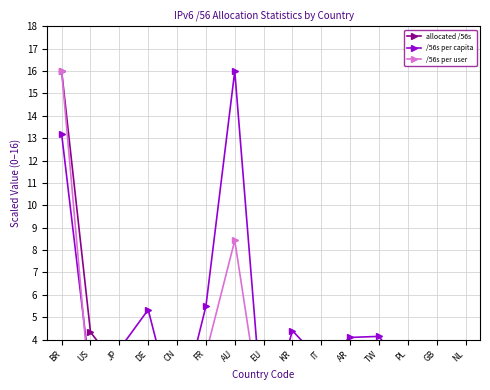

Reading left to right, list all the values displayed in this chart.

allocated /56s: 16.0	4.3	2.7	2.6	2.3	2.1	2.1	1.5	1.3	1.0	1.0	0.6	0.5	0.4	0.2
/56s per capita: 13.2	2.3	3.6	5.3	0.3	5.5	16.0	0.0	4.4	3.0	4.1	4.1	2.4	1.2	2.3
/56s per user: 16.0	1.4	2.1	3.1	0.4	3.4	8.4	0.0	2.5	2.4	2.9	2.8	1.8	0.7	1.2